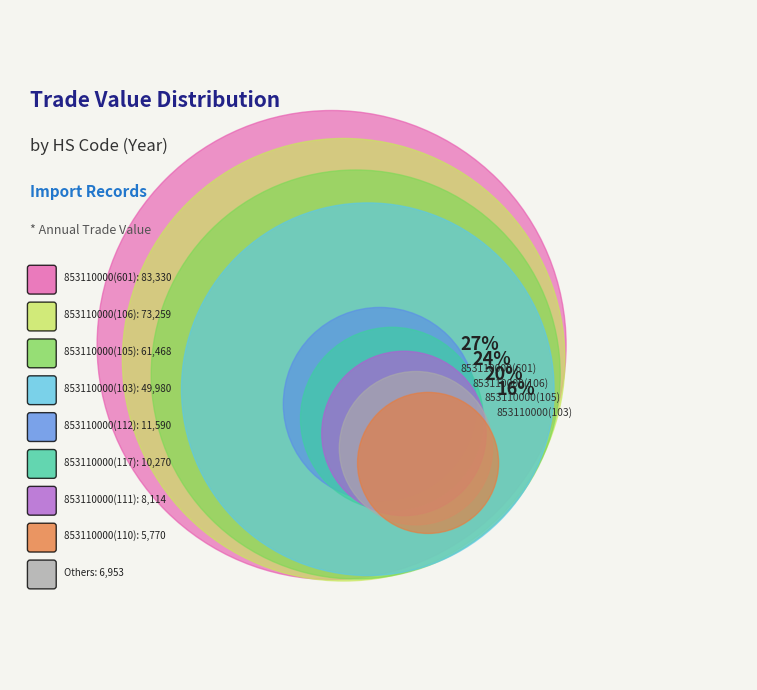

Which category has the biggest portion of the pie?

853110000(601)